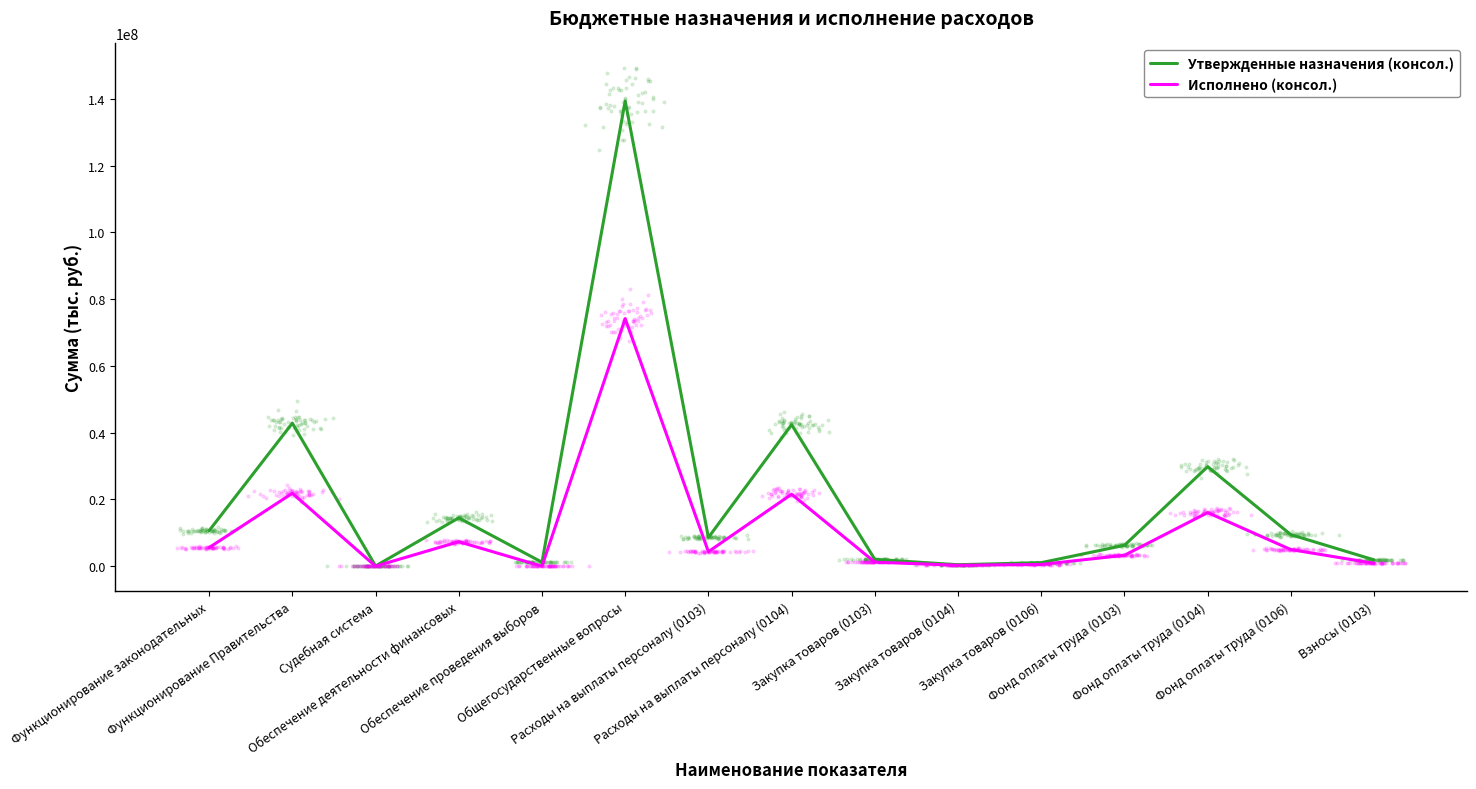

At how many categories does at least one series exceed 43403544?

1